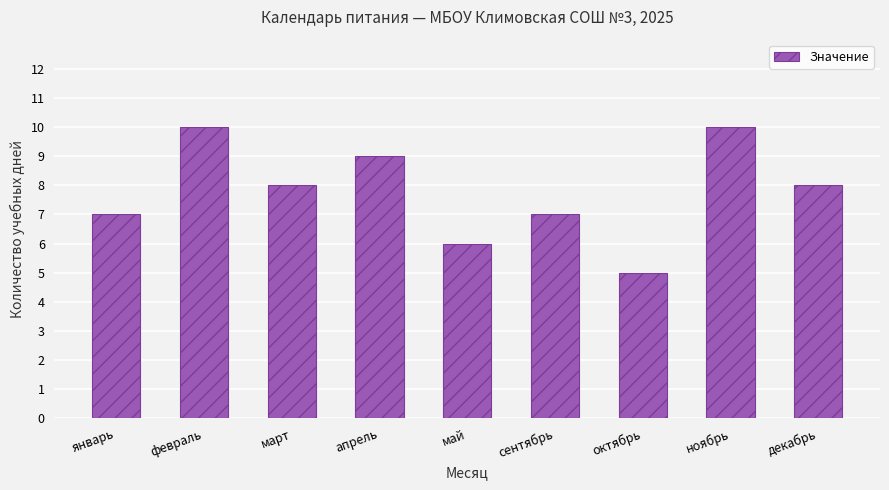

What is the smallest value displayed?

5